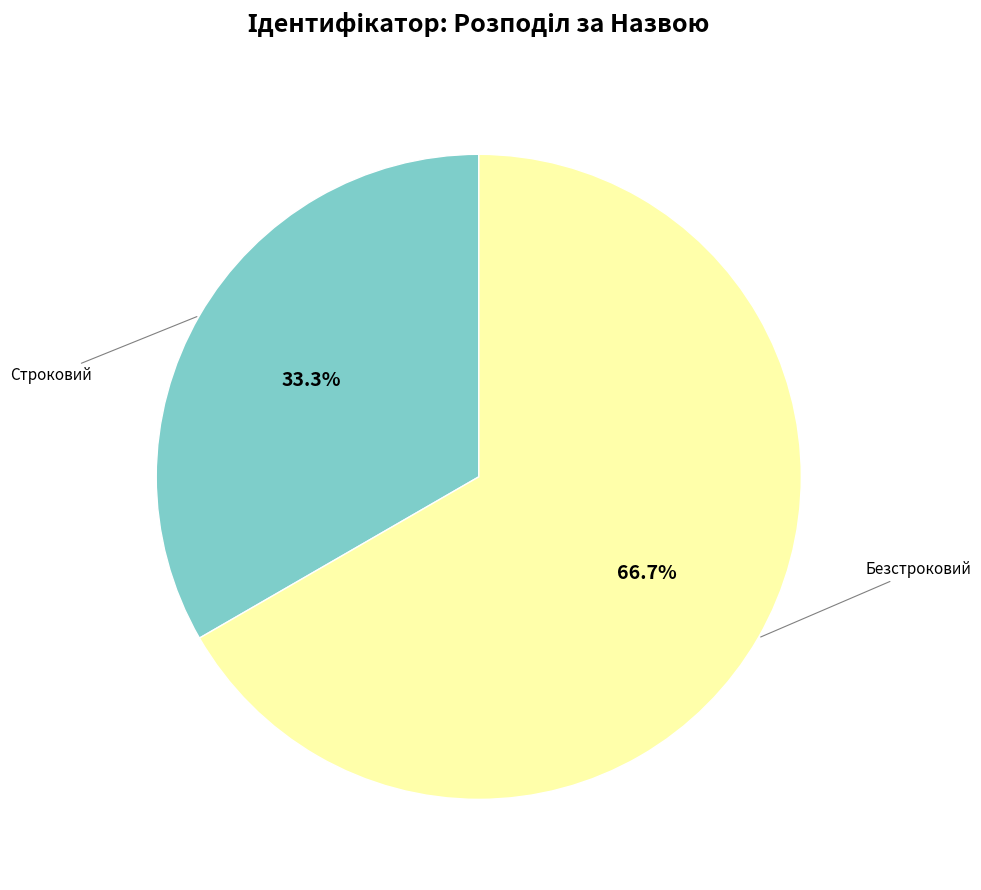

Is there any slice that represents more than half of the pie?

Yes